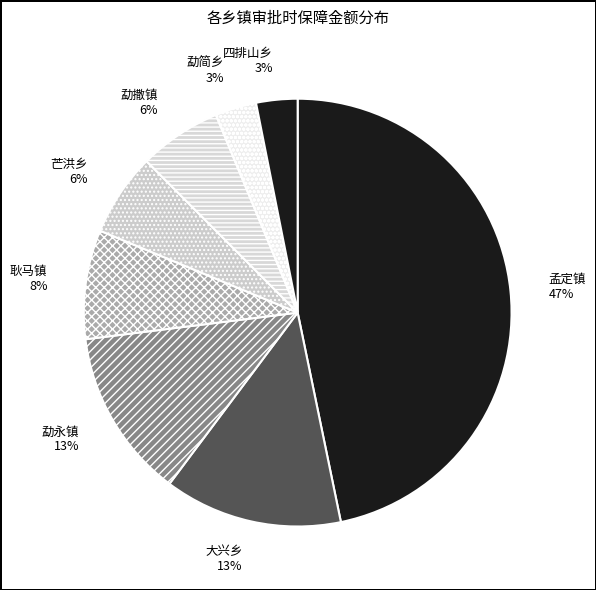

True or false: 勐撒镇 accounts for 17% of the total.

False